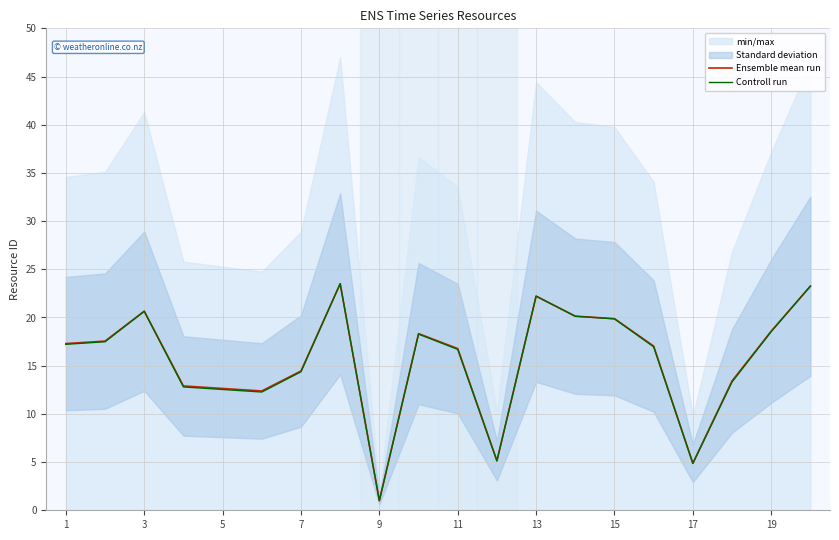

What is the difference between the maximum and minimum values in the Controll run series?

22.5